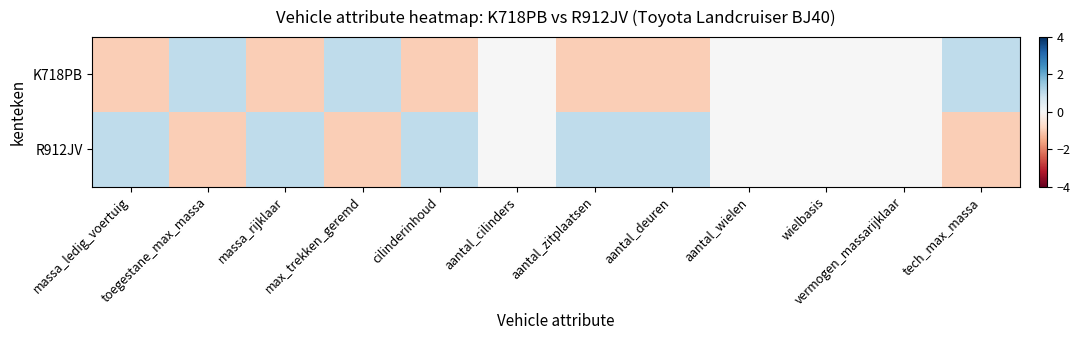

What is the minimum value shown in the chart?

-1